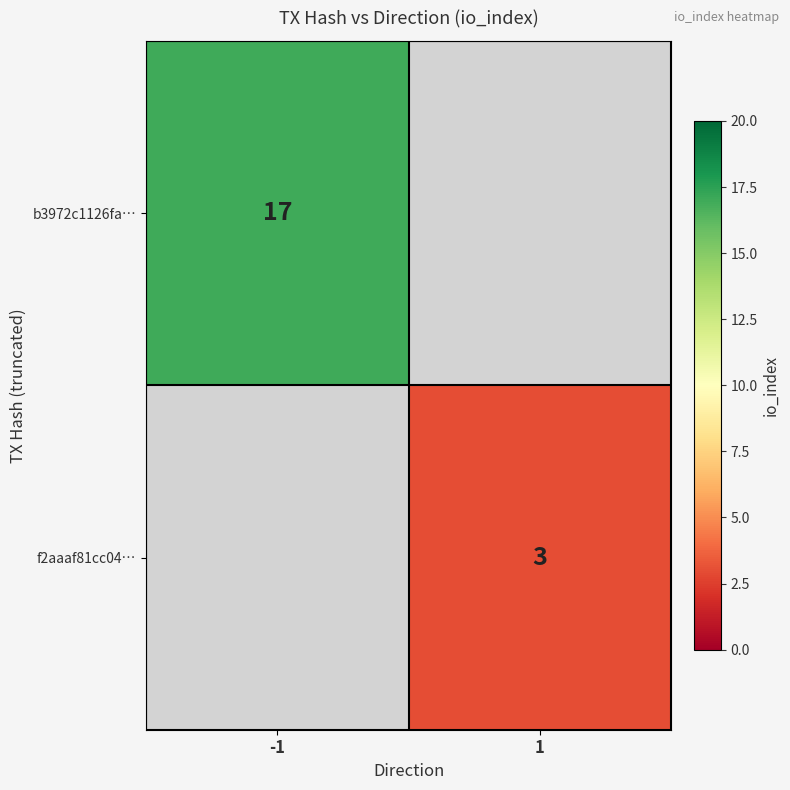

Is it true that b3972c1126fa… equals 17 at -1?

True